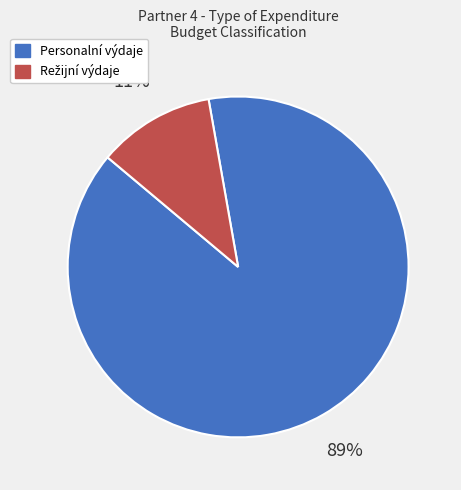

What percentage is the Personalní výdaje slice, to the nearest percent?

89%